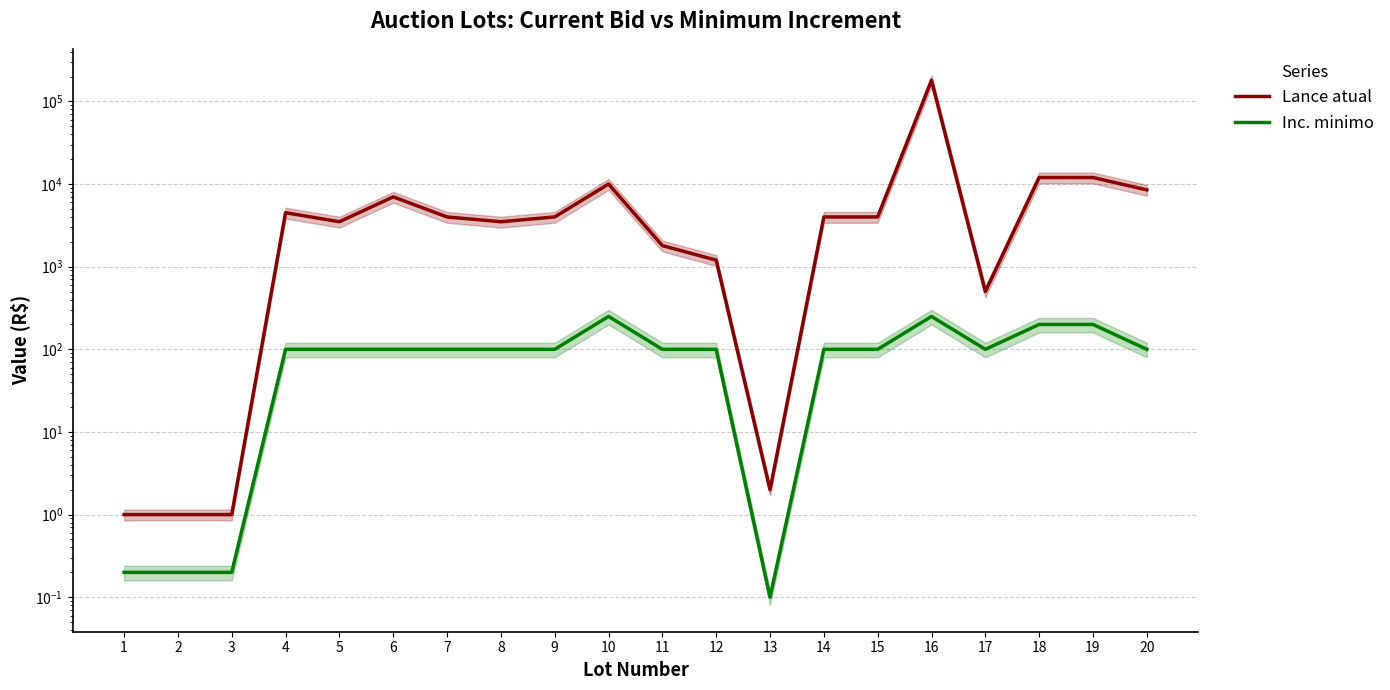

Does the chart display data point markers on the line(s)?

No